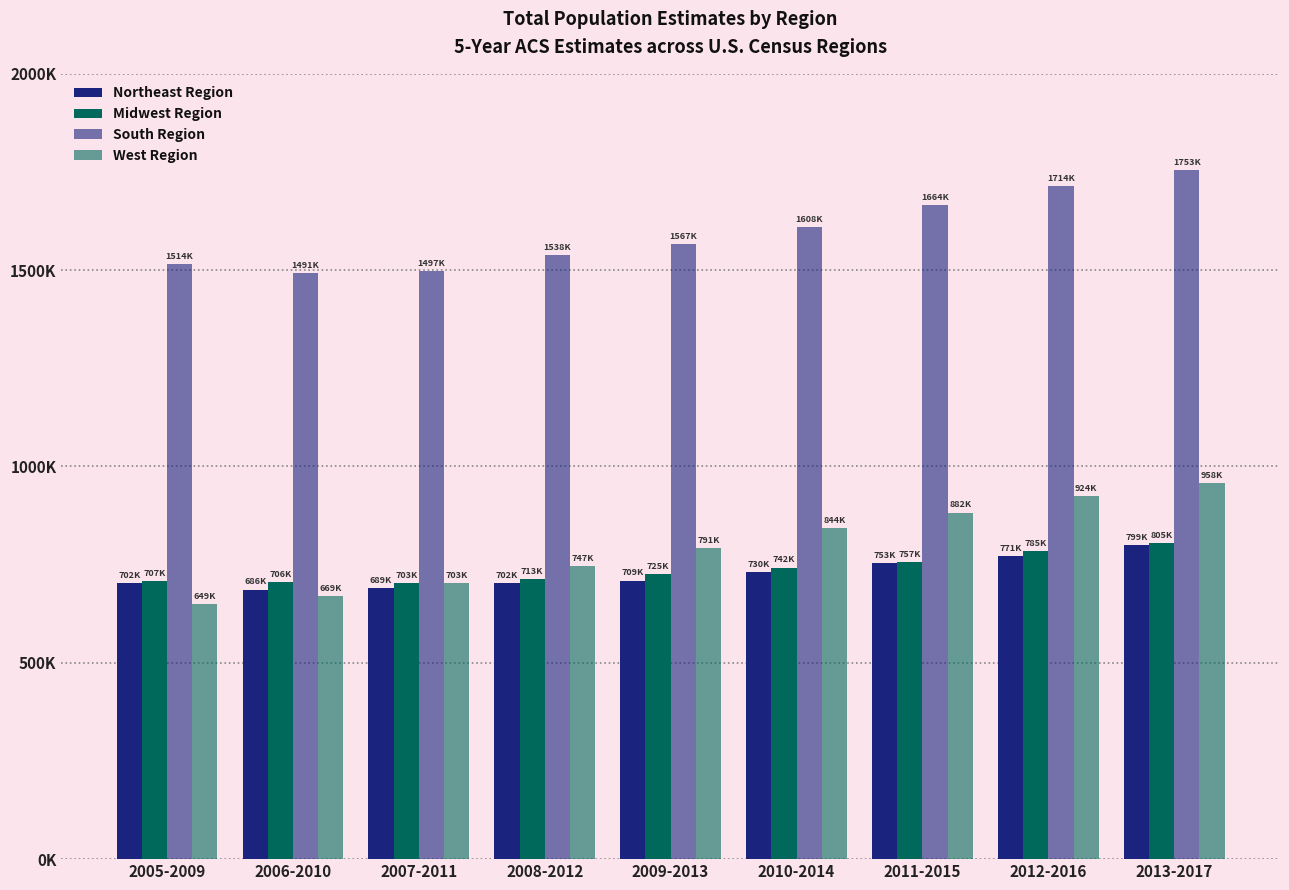

Does the chart contain any negative values?

No